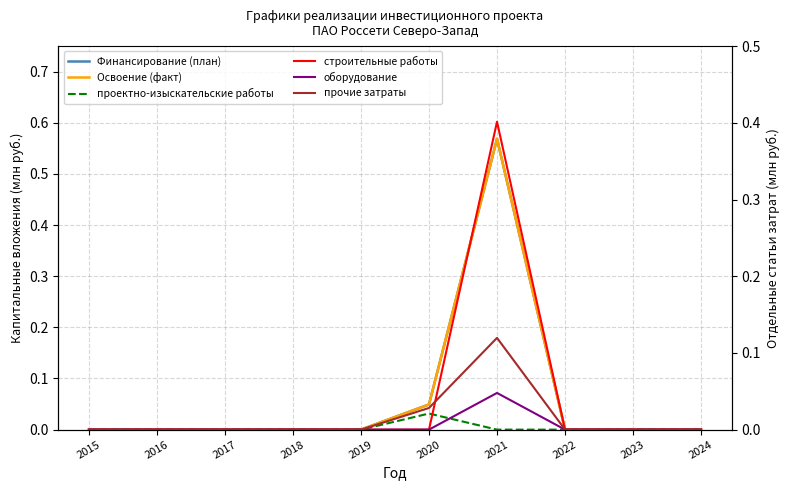

Is it true that строительные работы equals 0.2 at 2017?

False